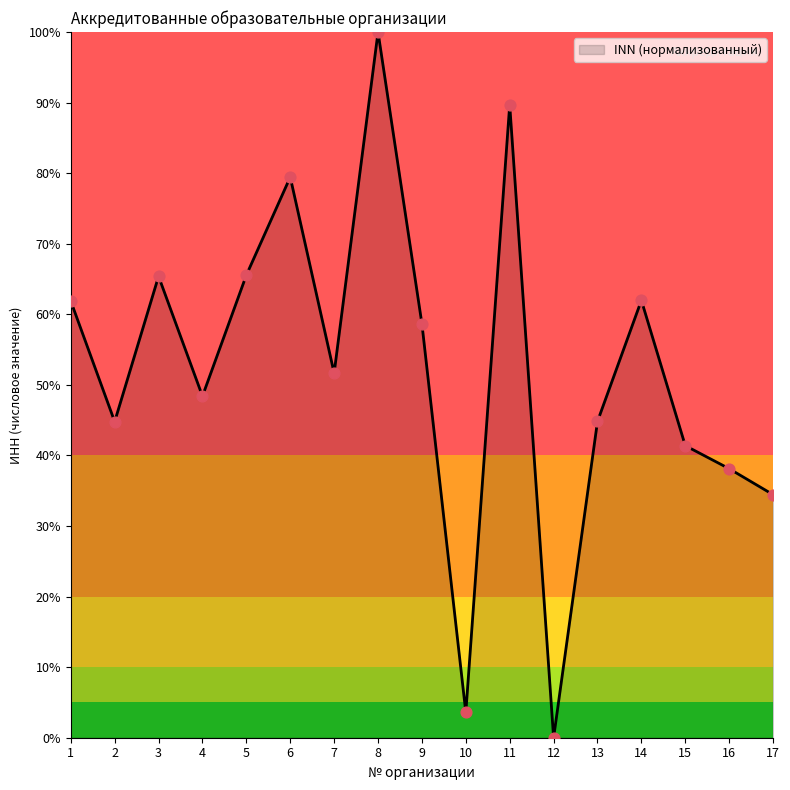

Which has a higher value, 14 or 9?

14